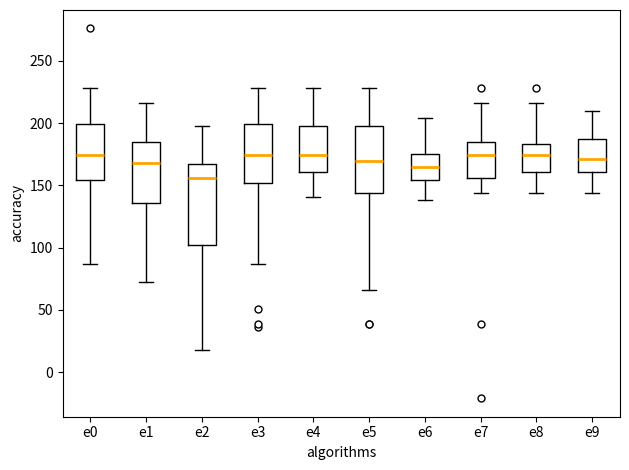

Where is the lower edge of the box for e4 on the y-axis? The values are not printed on the chart, so give them approximately, as read against the axis.

160